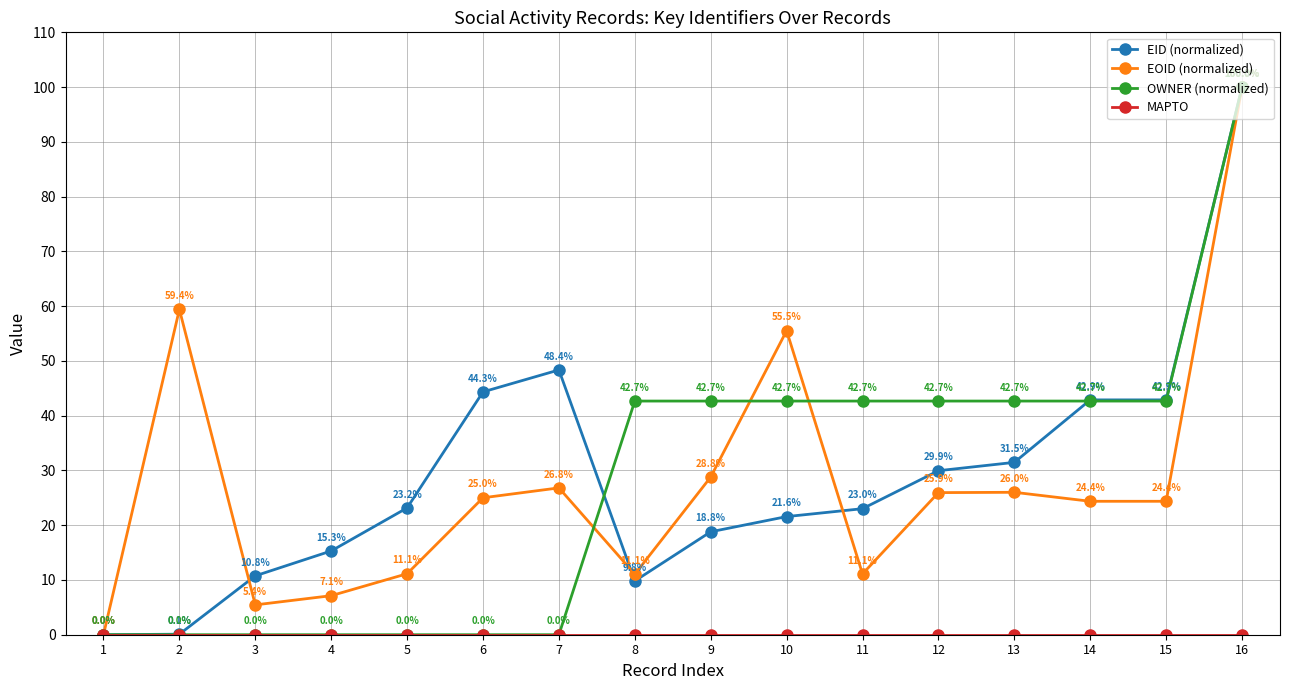

Is it true that EOID (normalized) equals 7.1 at 4?

True